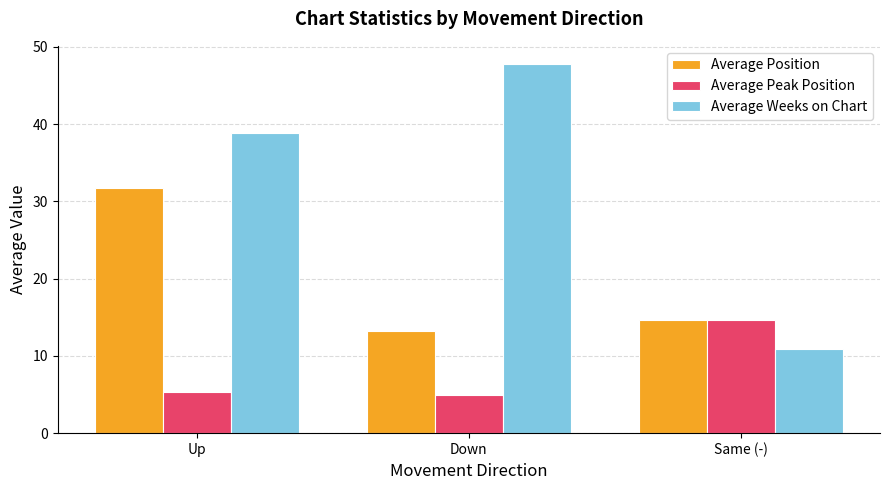

What is the average value of the Average Peak Position series?

8.3